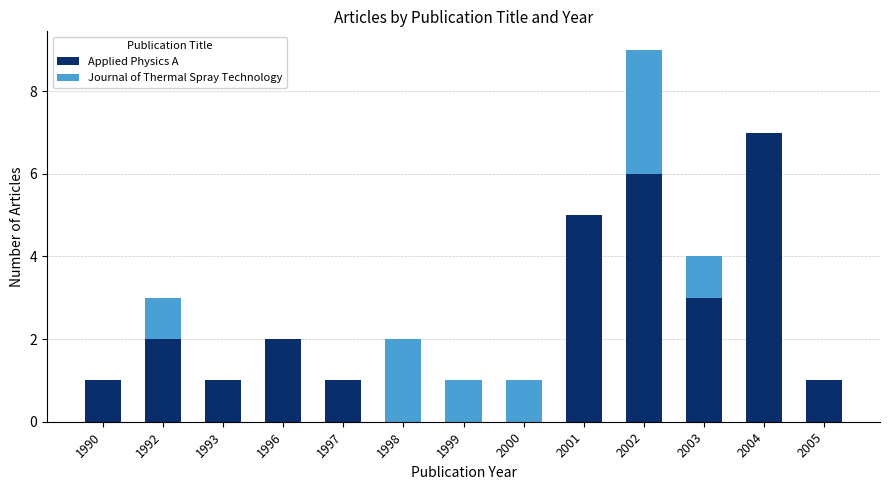

Which category has the highest value in the Applied Physics A series?

2004